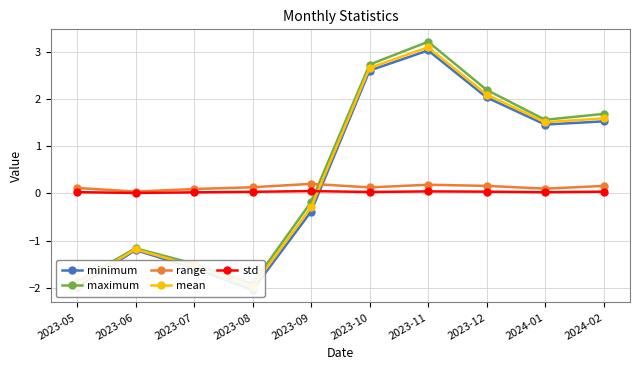

What is the sum of the mean values at 2023-07 and 2023-11?

1.6